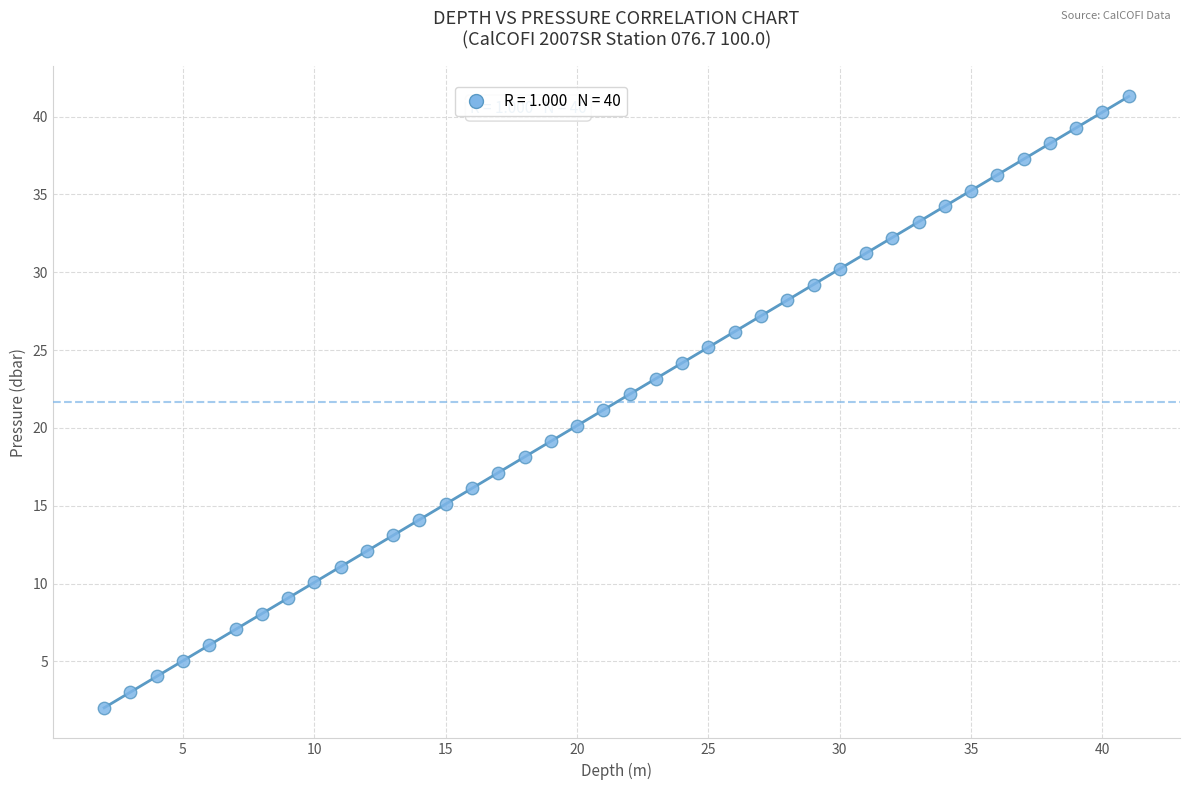

What is the range of Y values (max minus min)?

39.3